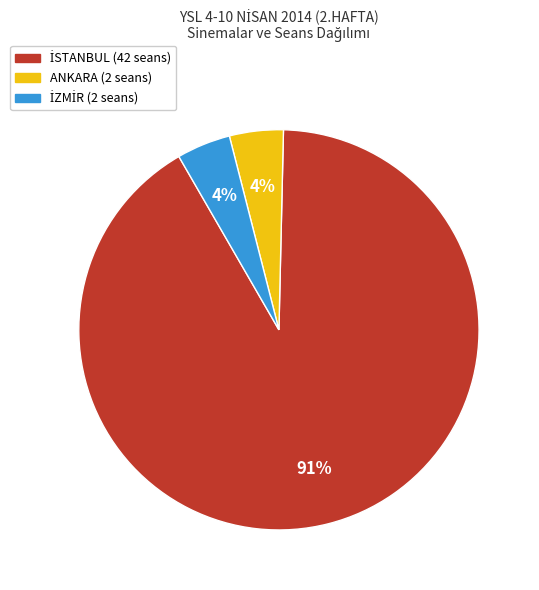

Is there a majority slice in this chart?

Yes